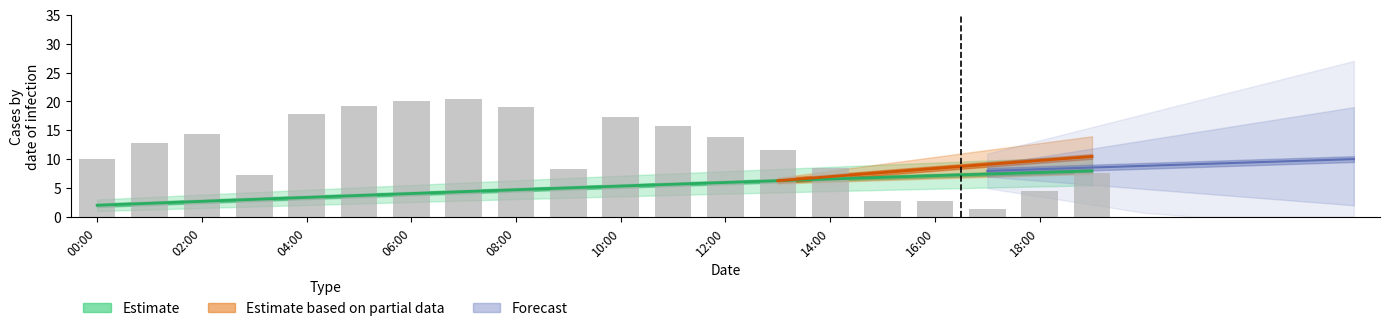

What is the average value?

11.7